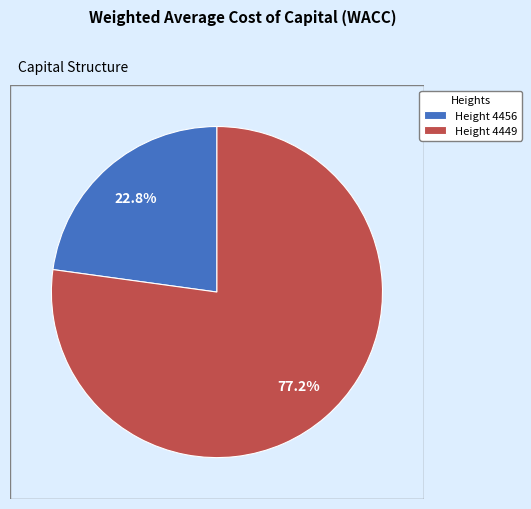

Combined, what portion of the pie is Height 4456 and Height 4449?

100.0%